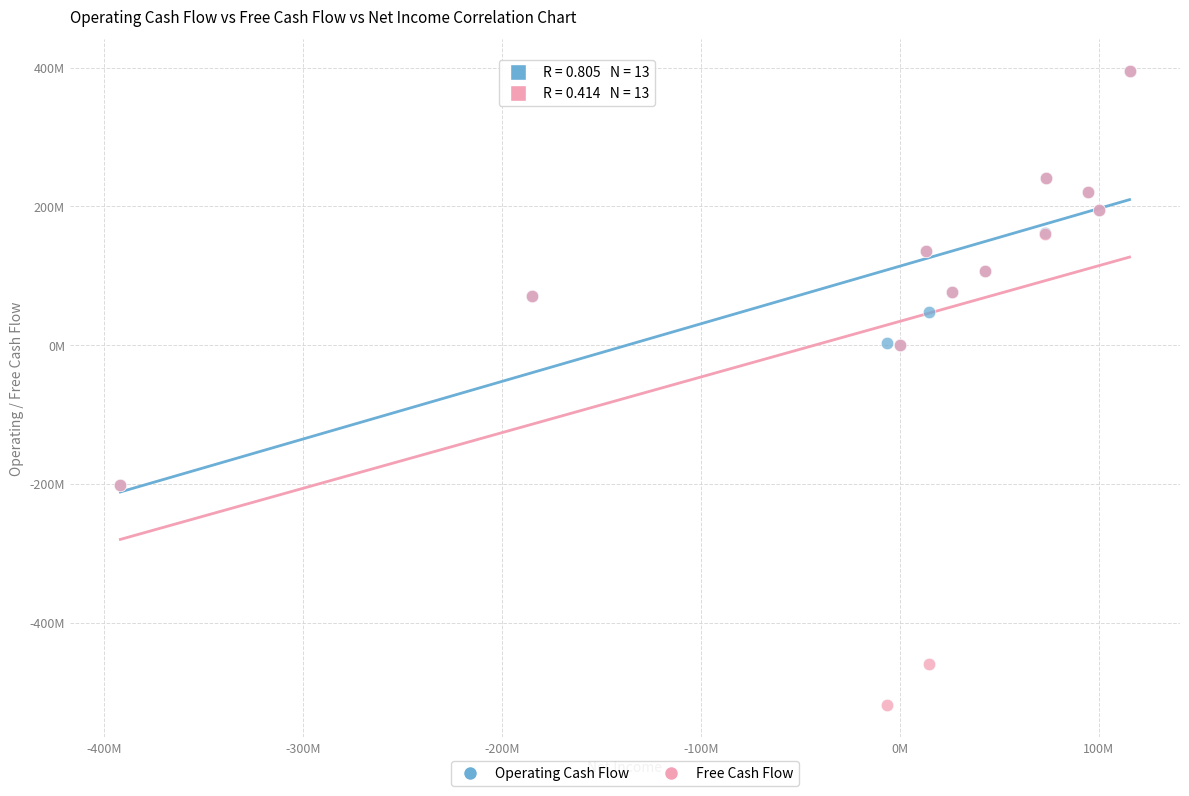

Which series contains the lowest Y value?

Free Cash Flow